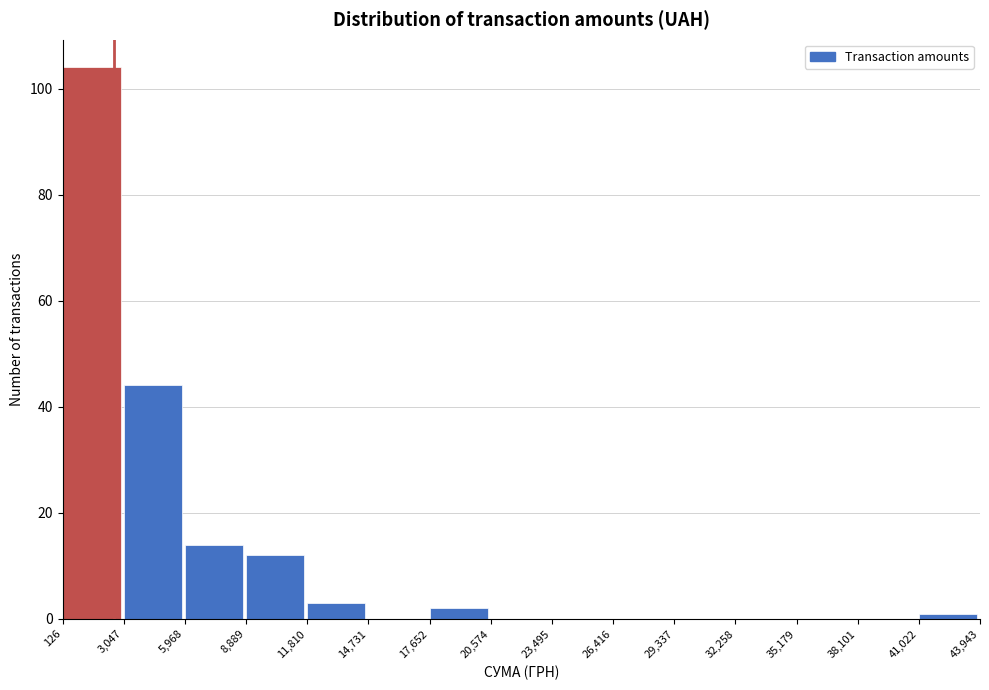

Reading left to right, transcribe this chart: for each bar, give the range it covers on the x-axis and its height. The values are not printed on the chart, so give them approximately, as read against the axis.

126 to 3,047: 104
3,047 to 5,968: 44
5,968 to 8,889: 14
8,889 to 11,810: 12
11,810 to 14,731: 4
14,731 to 17,652: 0
17,652 to 20,574: 2
20,574 to 23,495: 0
23,495 to 26,416: 0
26,416 to 29,337: 0
29,337 to 32,258: 0
32,258 to 35,179: 0
35,179 to 38,101: 0
38,101 to 41,022: 0
41,022 to 43,943: under 2